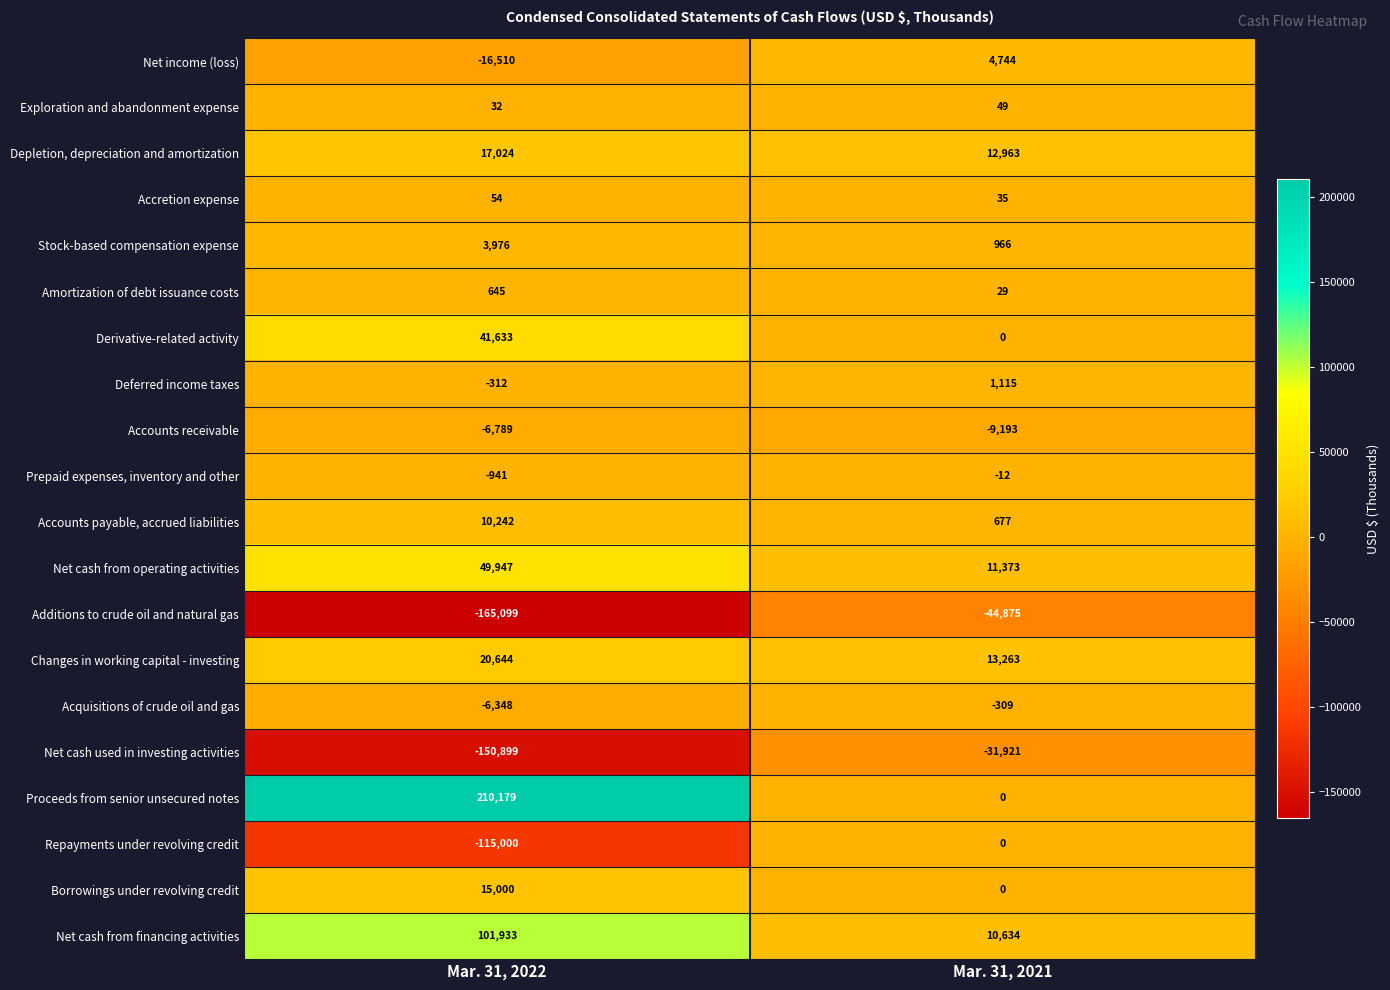

What is the average value of the Changes in working capital - investing series?

16954